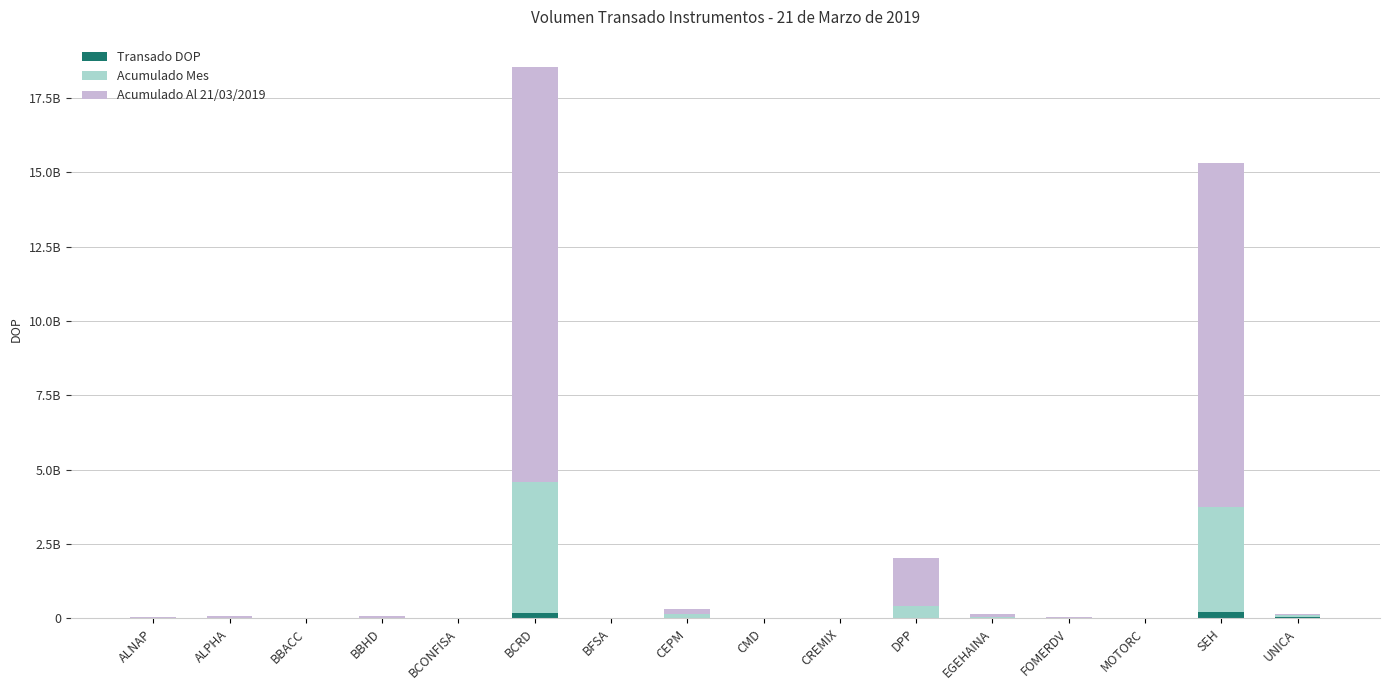

What is the total value across all series at CREMIX?

12156644.1